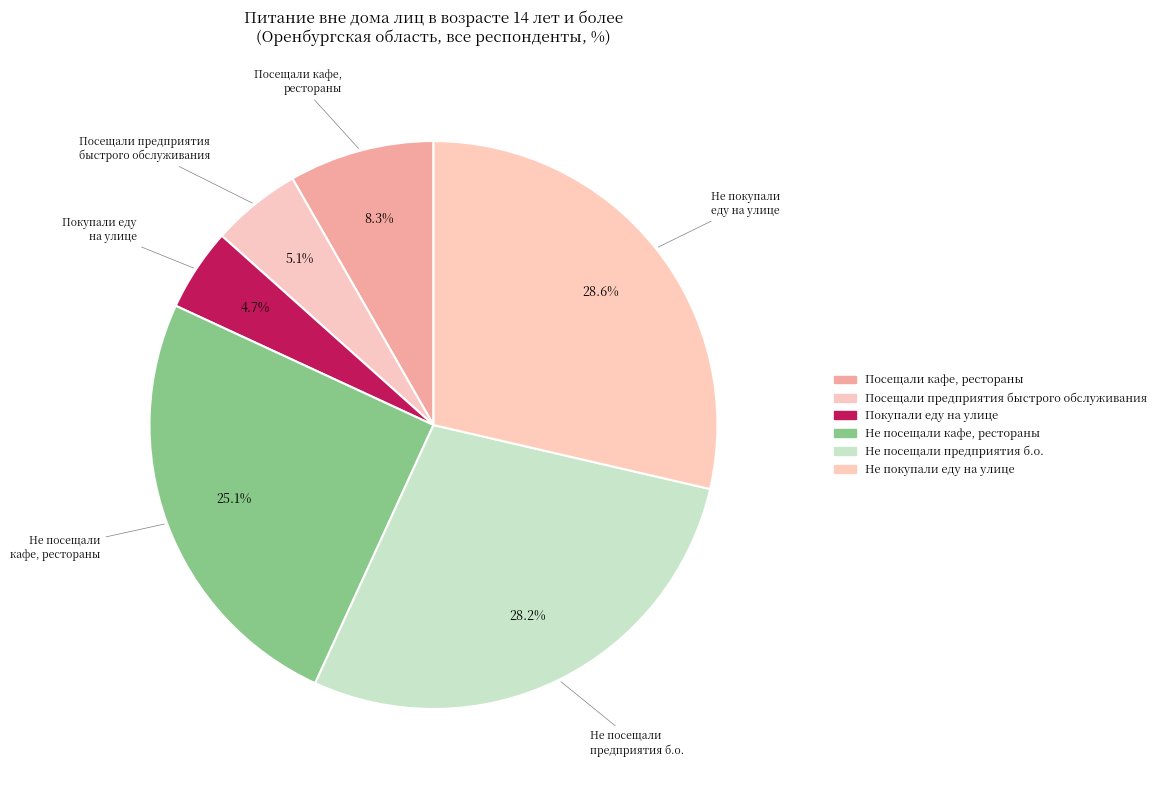

How many segments does this pie chart have?

6